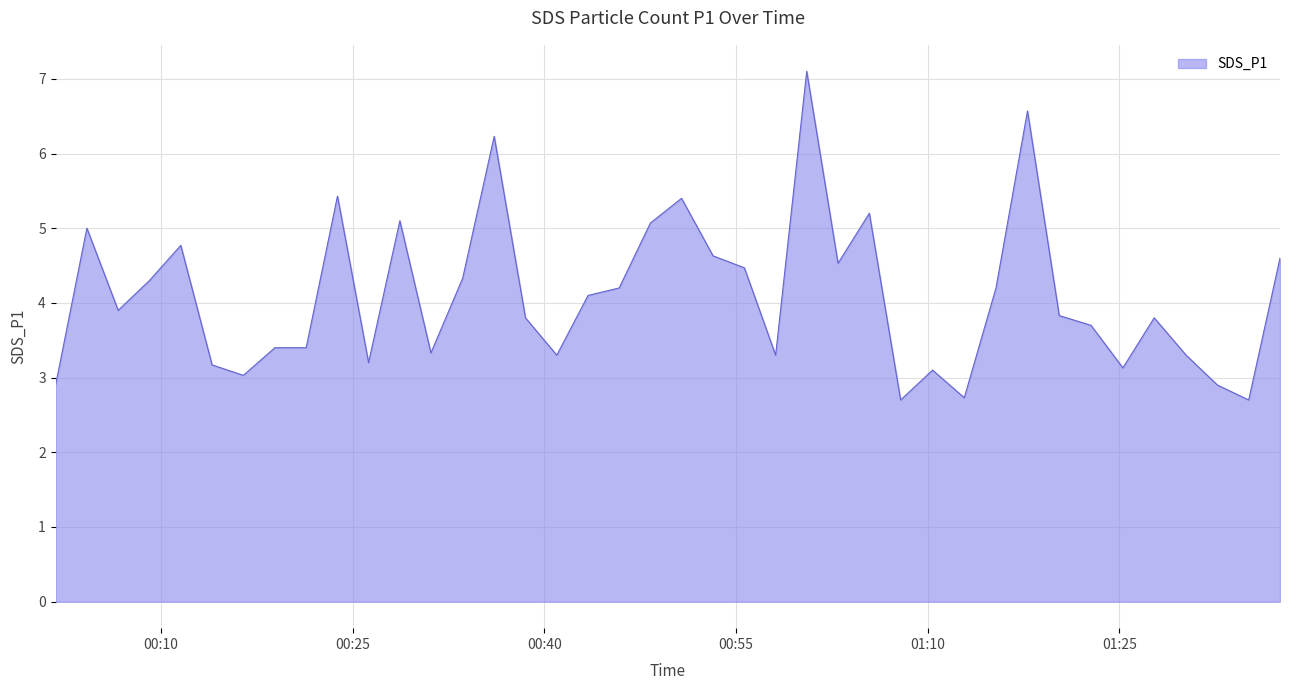

What is the difference between the maximum and minimum values?

4.4